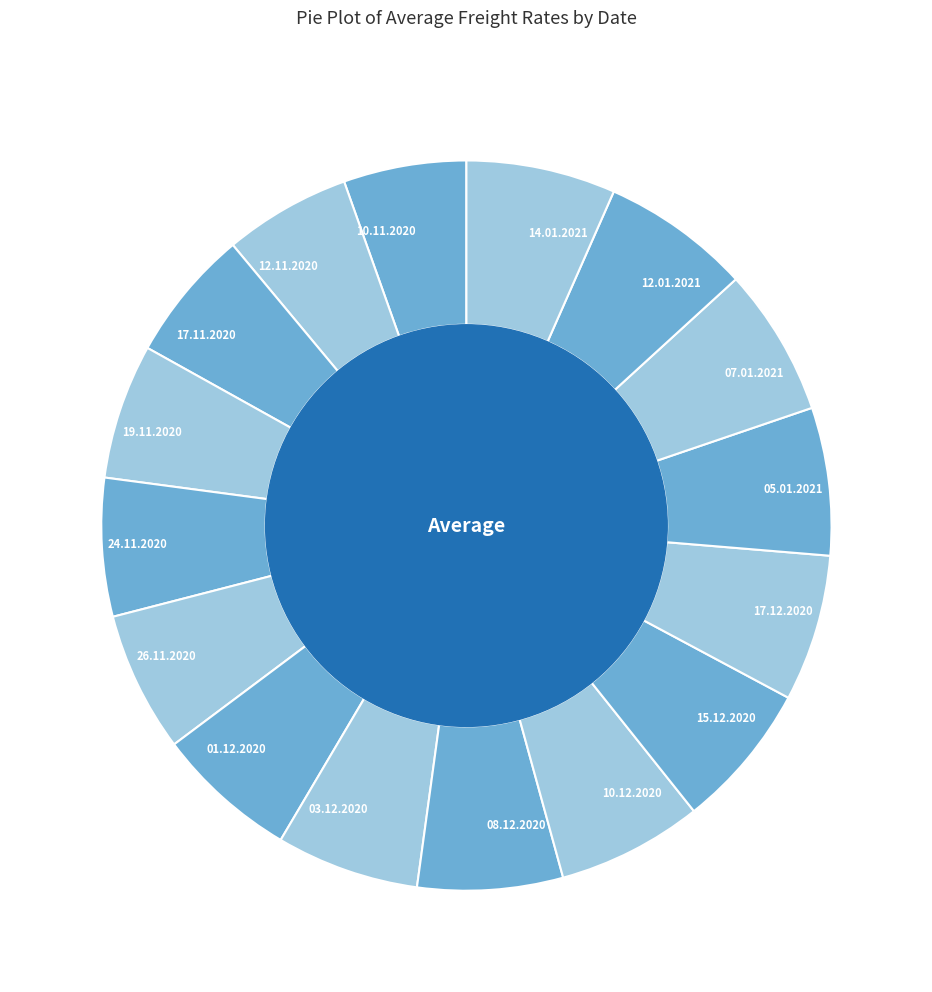

What is the ratio of the value at 05.01.2021 to the value at 10.12.2020?

1.0